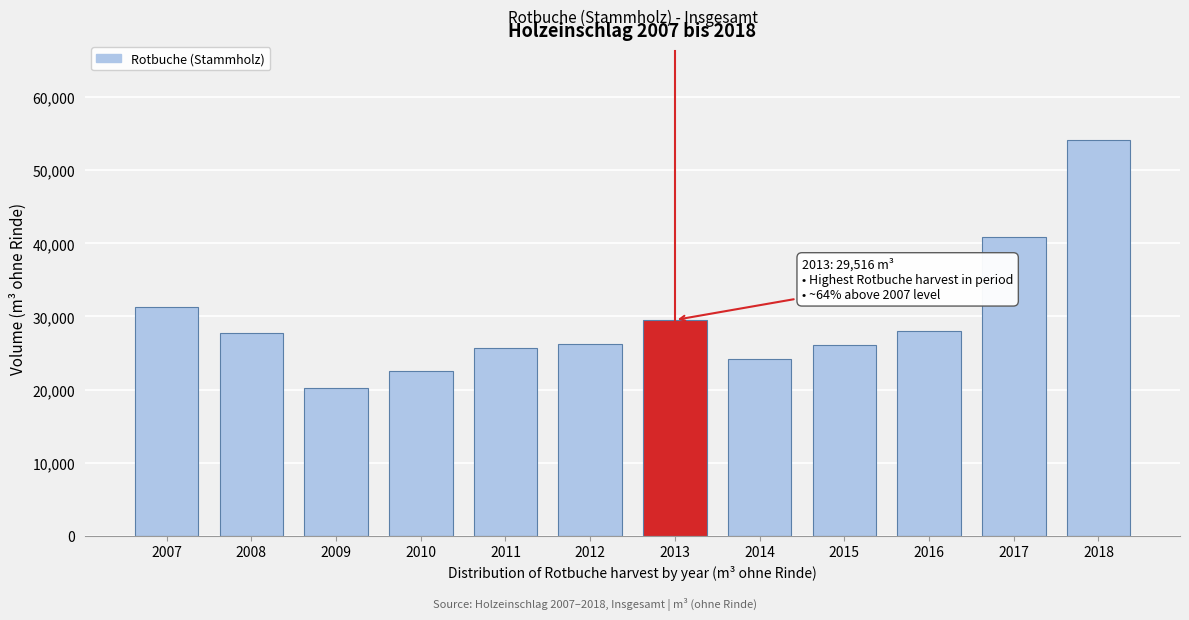

What is the sum of all values?

356320.7